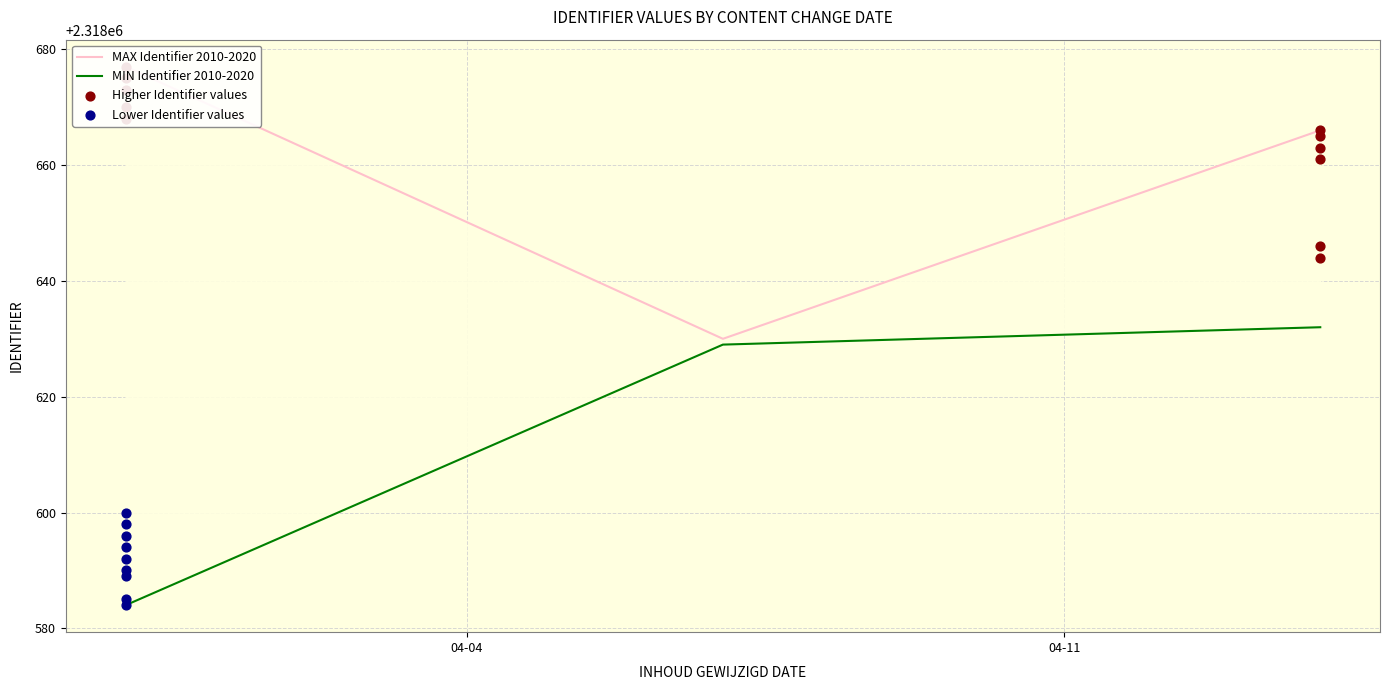

What is the ratio of the value at 2020-04-14 to the value at 2020-04-14?

1.0